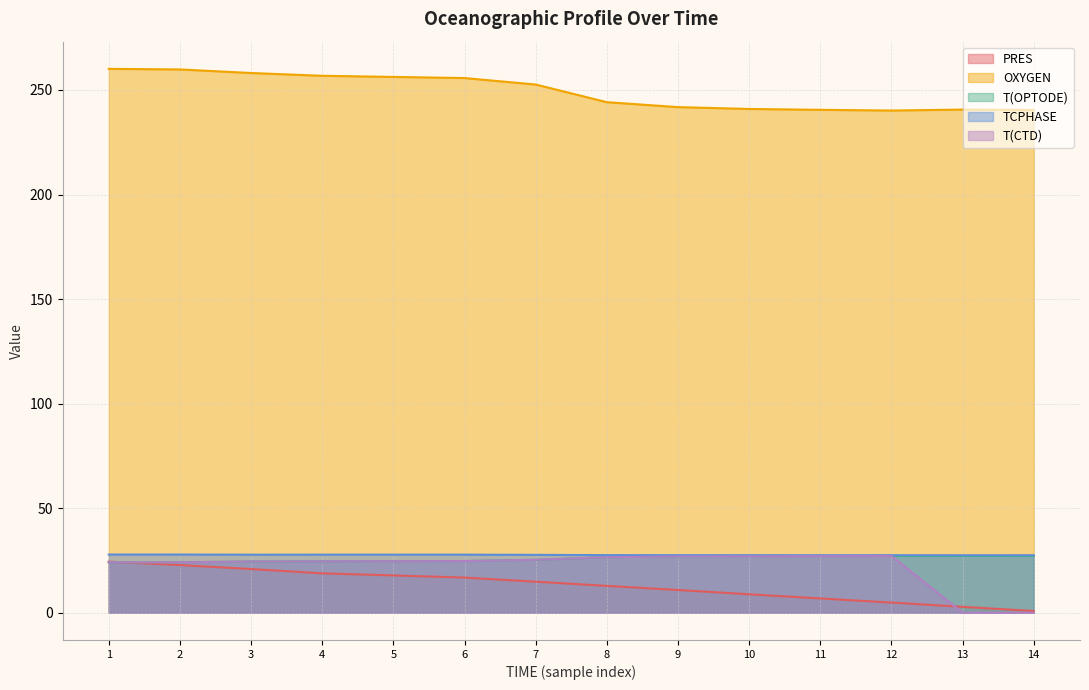

Count the number of data series in this chart.

5